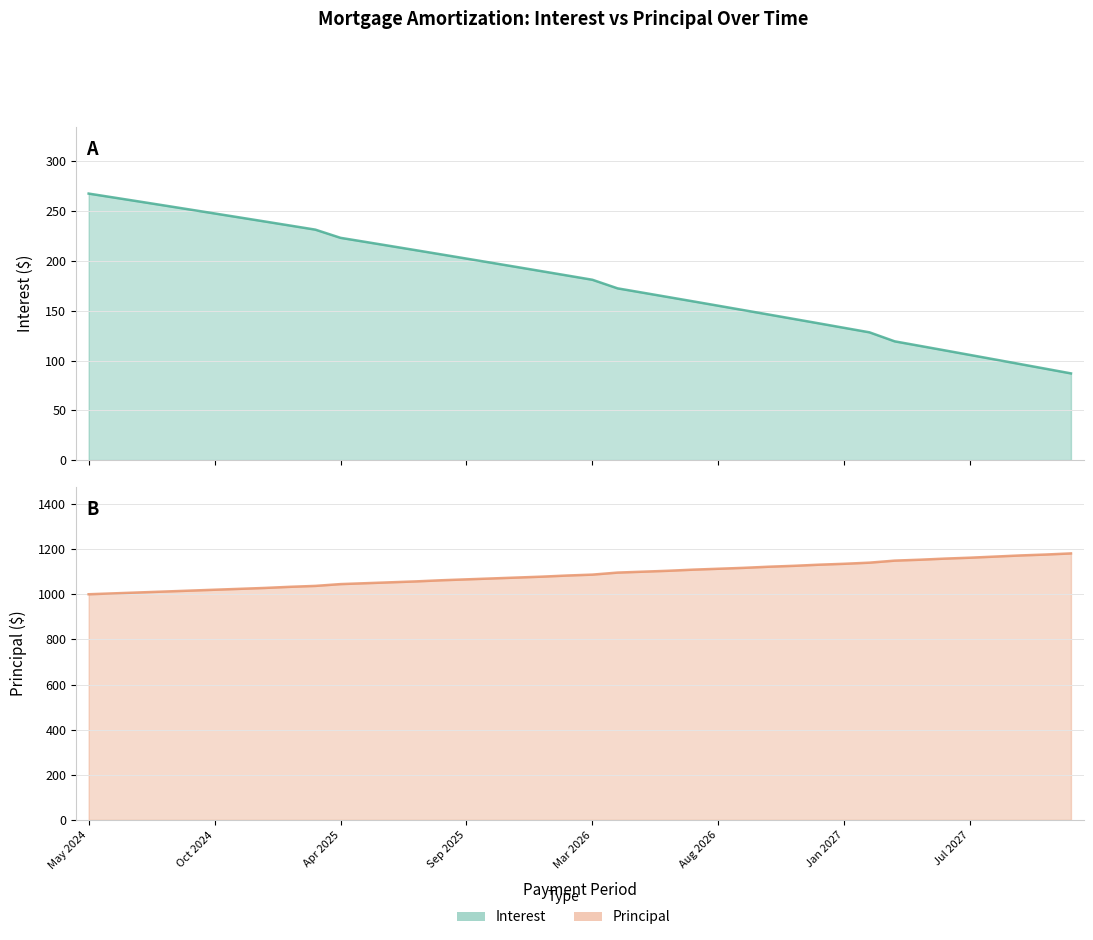

What is the difference between the maximum and minimum values in the Interest series?

180.5